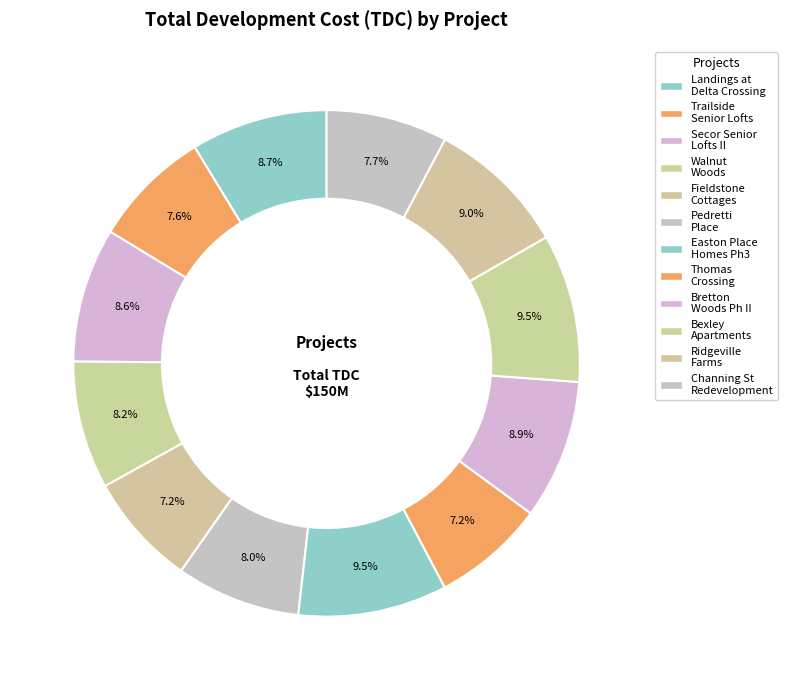

Is the sum of Thomas Crossing and Pedretti Place greater than half?

No